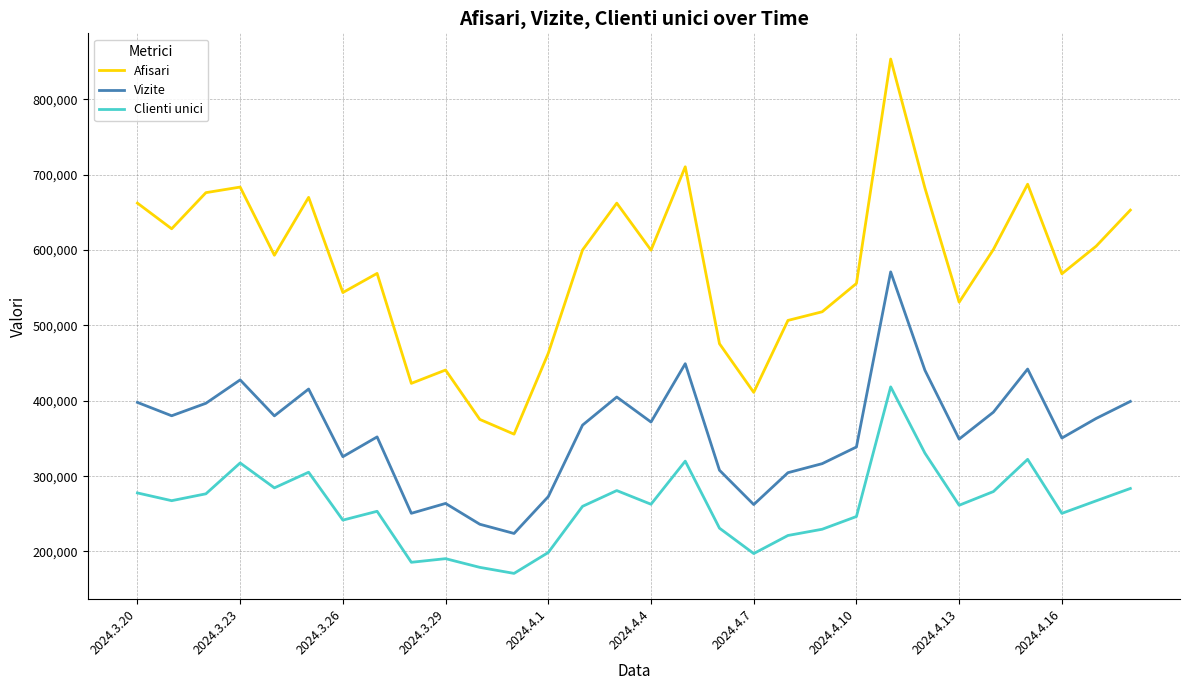

True or false: Vizite and Afisari intersect in this chart.

False